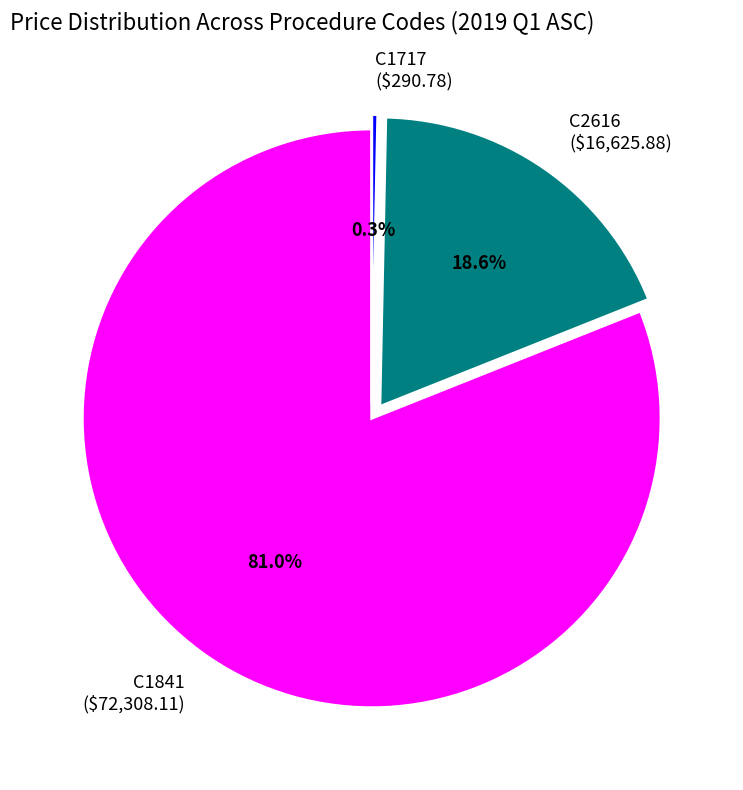

To the nearest percent, what is the difference between the largest and smallest slice percentages?

81%